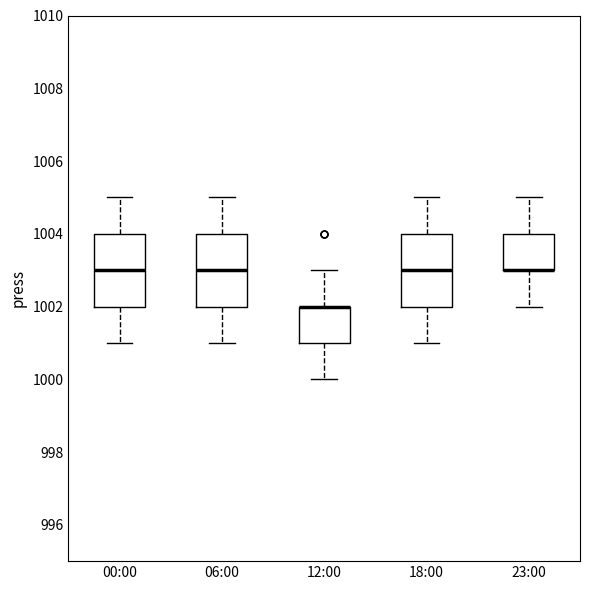

Where does the lower whisker of the box for 00:00 end on the y-axis? The values are not printed on the chart, so give them approximately, as read against the axis.

1001